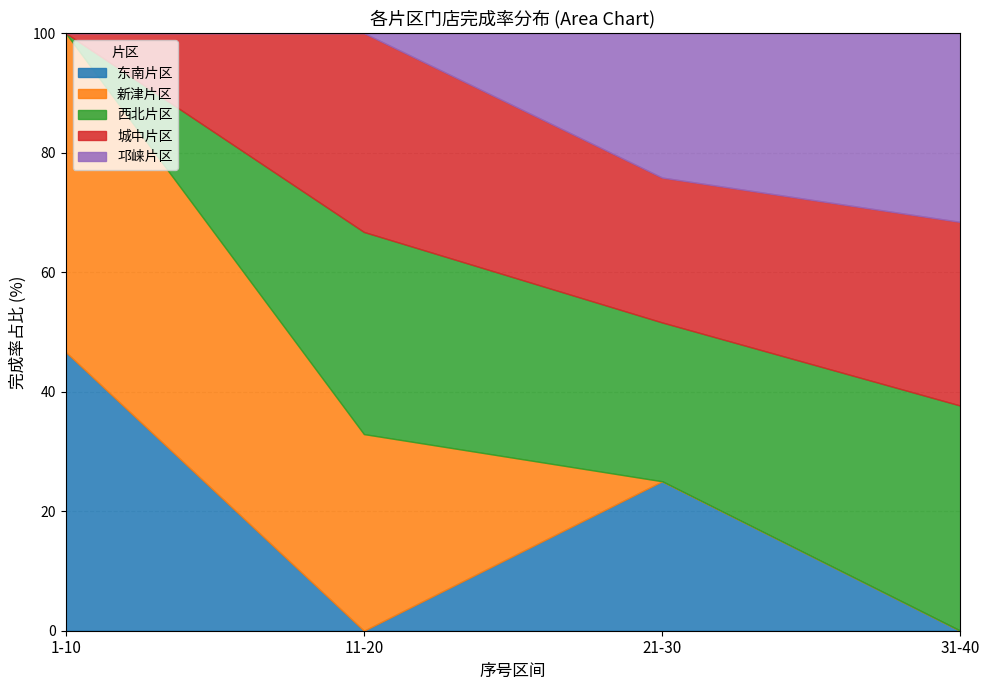

What is the maximum value for 东南片区?

46.6